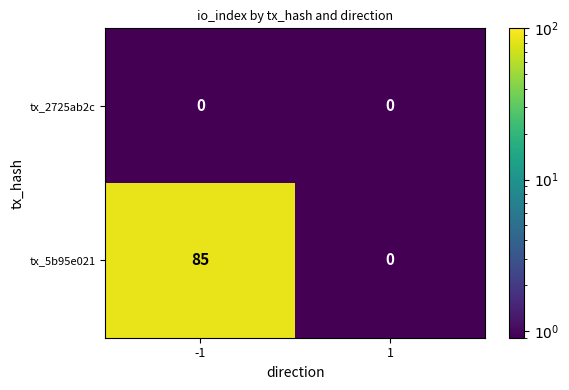

Which category has the highest value across all series?

-1